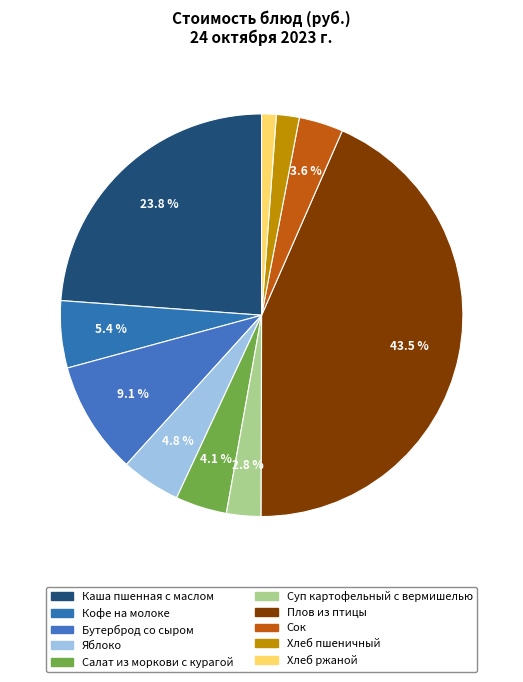

Which category has the smallest portion of the pie?

Хлеб ржаной